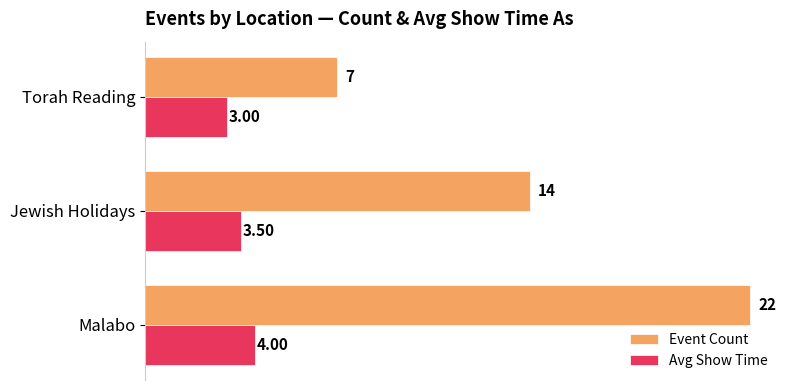

What is the difference between the second highest and minimum values in the Event Count series?

7.0